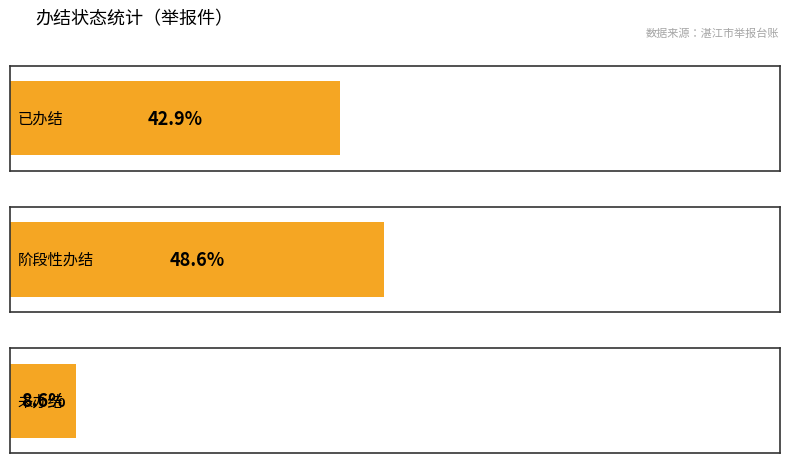

Is it true that the value at 未办结 is 5?

False